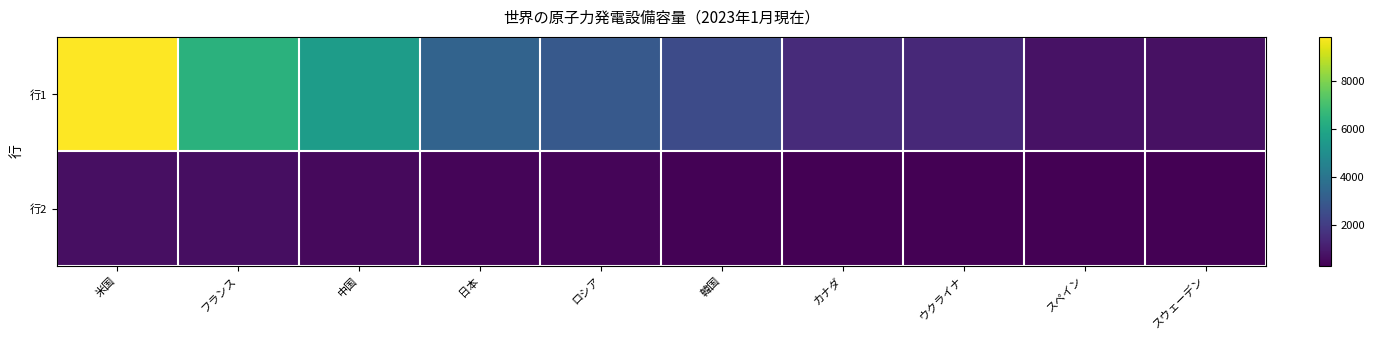

Reading right to left, what are all the values shown in this chart?

行1: スウェーデン=707.1	スペイン=739.7	ウクライナ=1381.8	カナダ=1451.2	韓国=2481.6	ロシア=2951.0	日本=3308.3	中国=5559.6	フランス=6404.0	米国=9842.0
行2: スウェーデン=280.0	スペイン=290.2	ウクライナ=299.2	カナダ=310.5	韓国=353.0	ロシア=421.2	日本=429.1	中国=517.3	フランス=653.4	米国=678.0